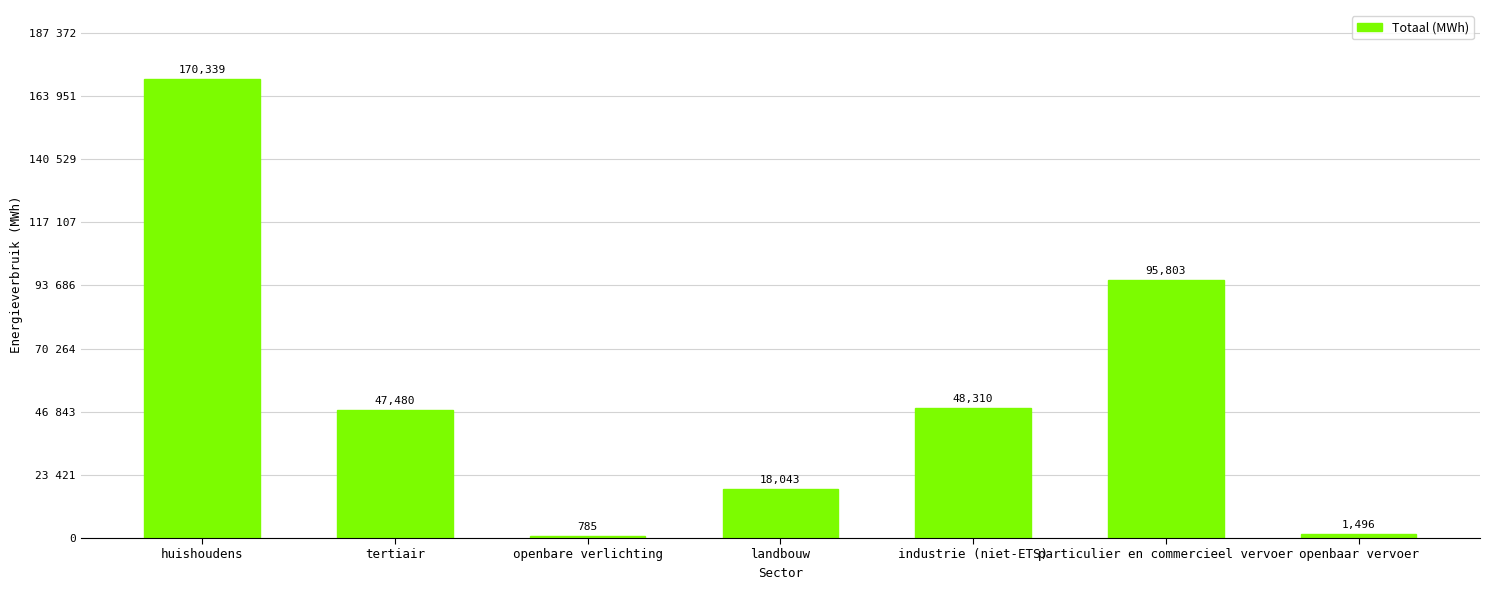

Are the bars horizontal?

No